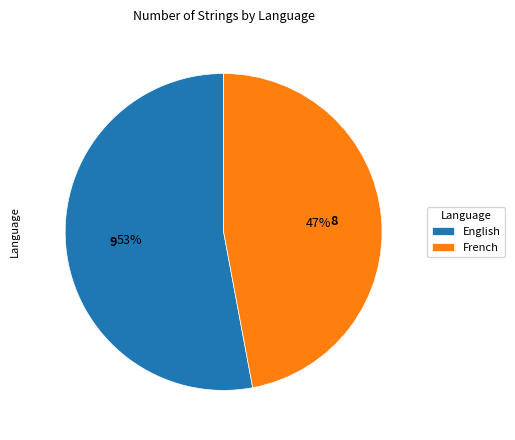

The English slice represents 53% of the pie. True or false?

True